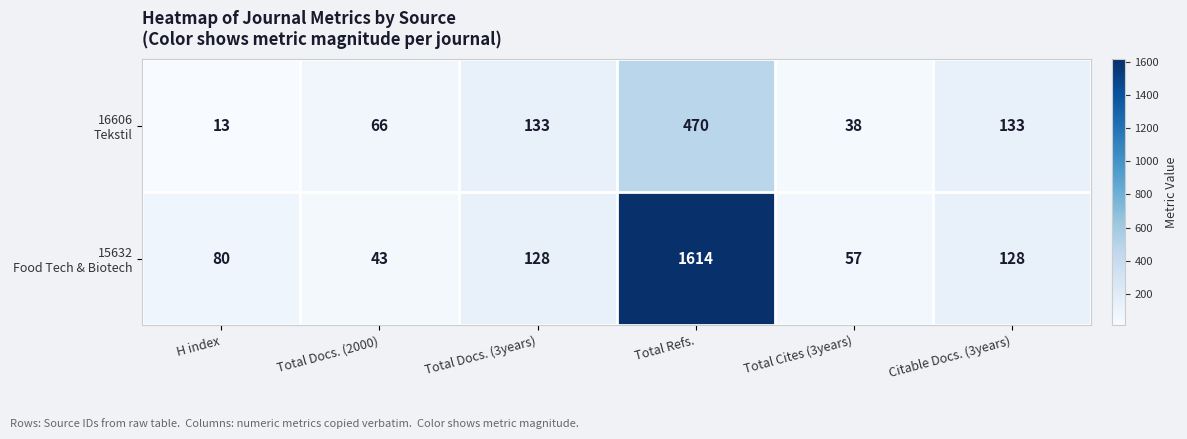

How many data points does each series have?

6